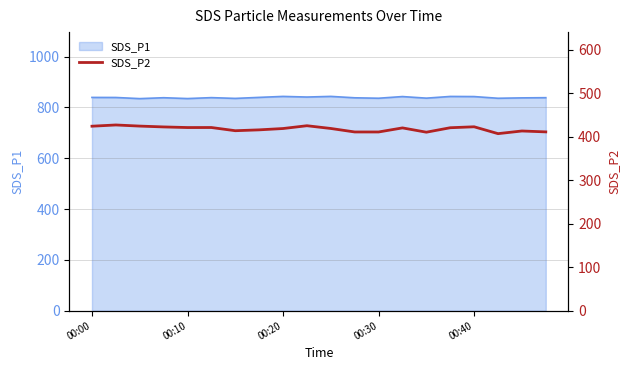

True or false: SDS_P1 has a value of 836.1 at 00:30.

True